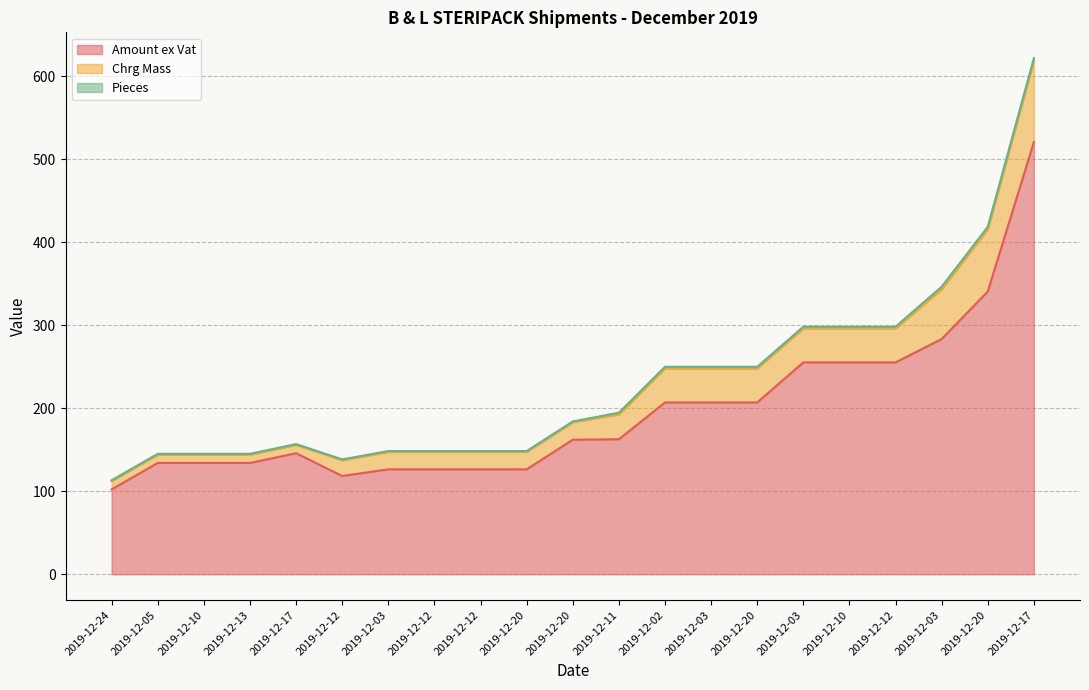

What is the sum of all Pieces values?

34.0